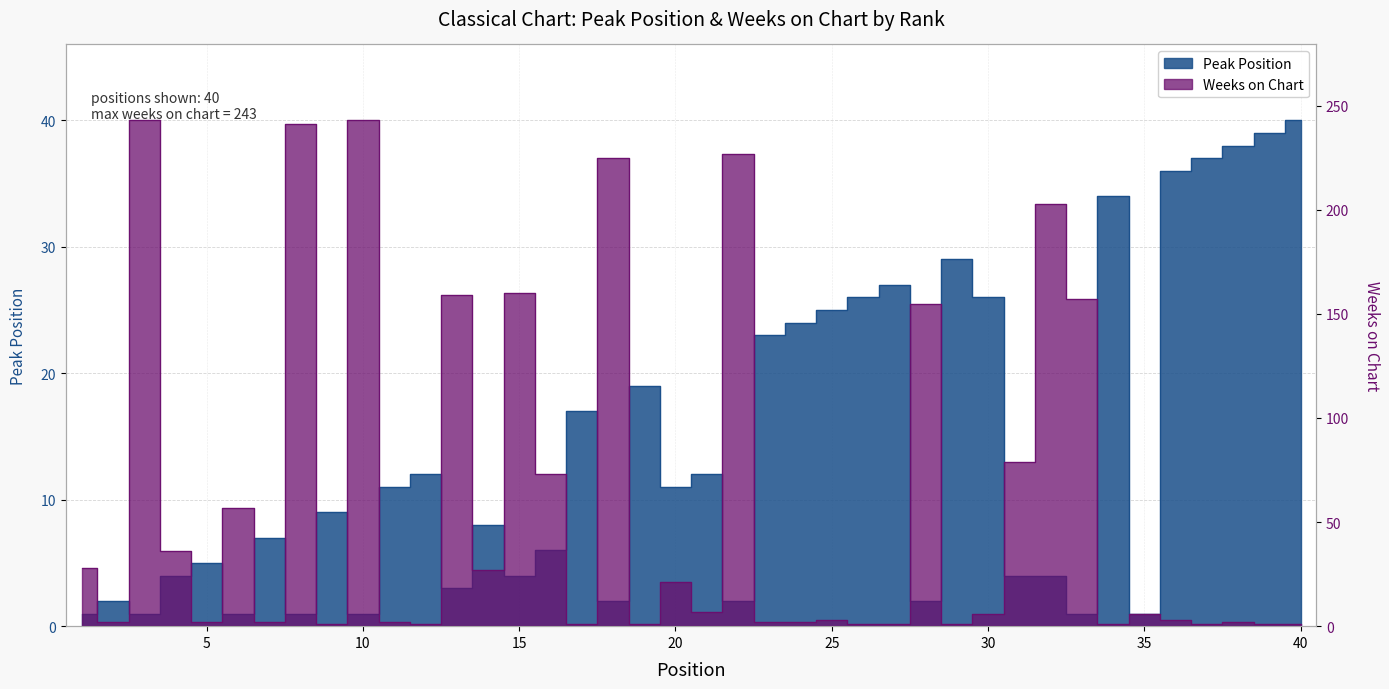

What is the total value across all series at 12?

13